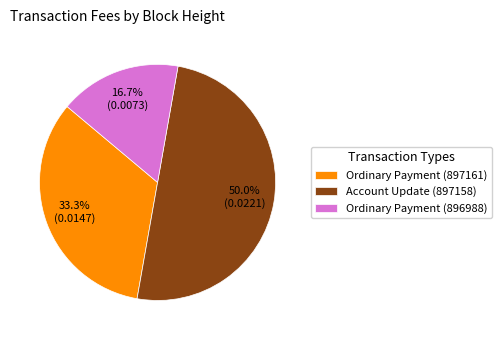

What portion of the pie excludes Ordinary Payment (897161)?

66.7%